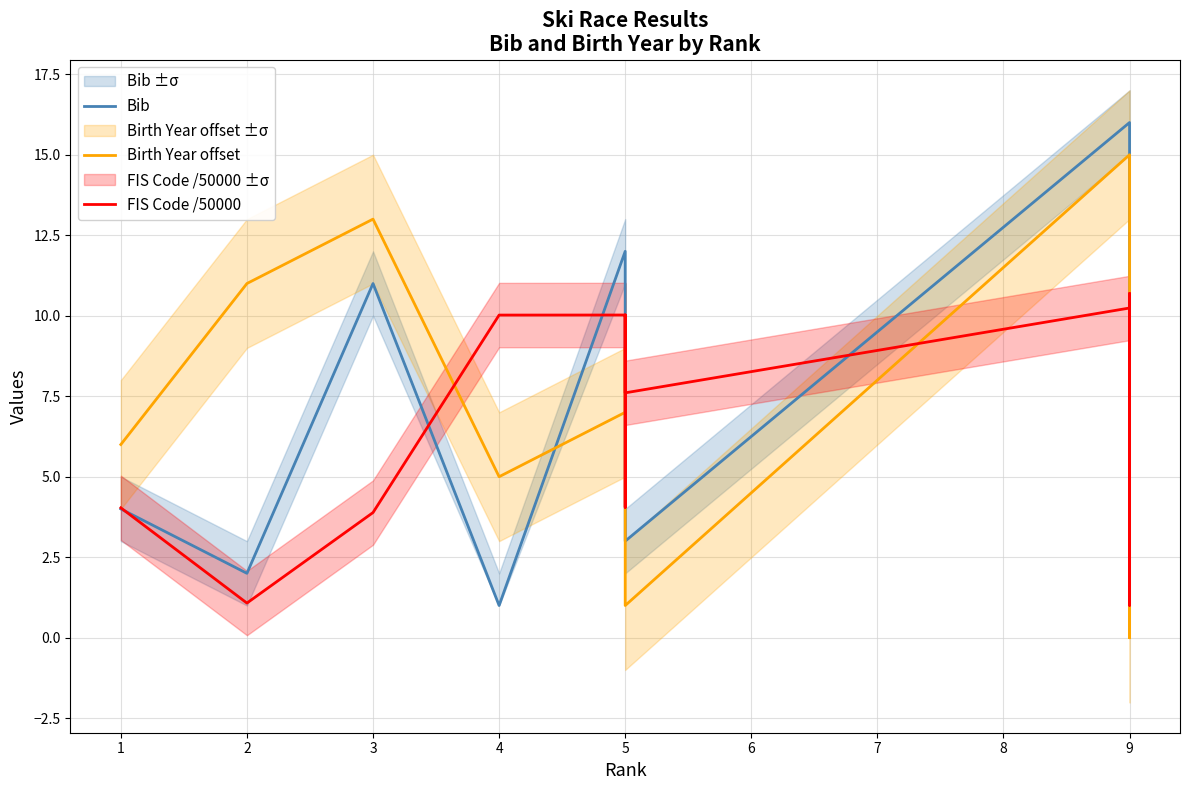

What are all the series names shown in the legend?

Bib, Birth Year offset, FIS Code /50000